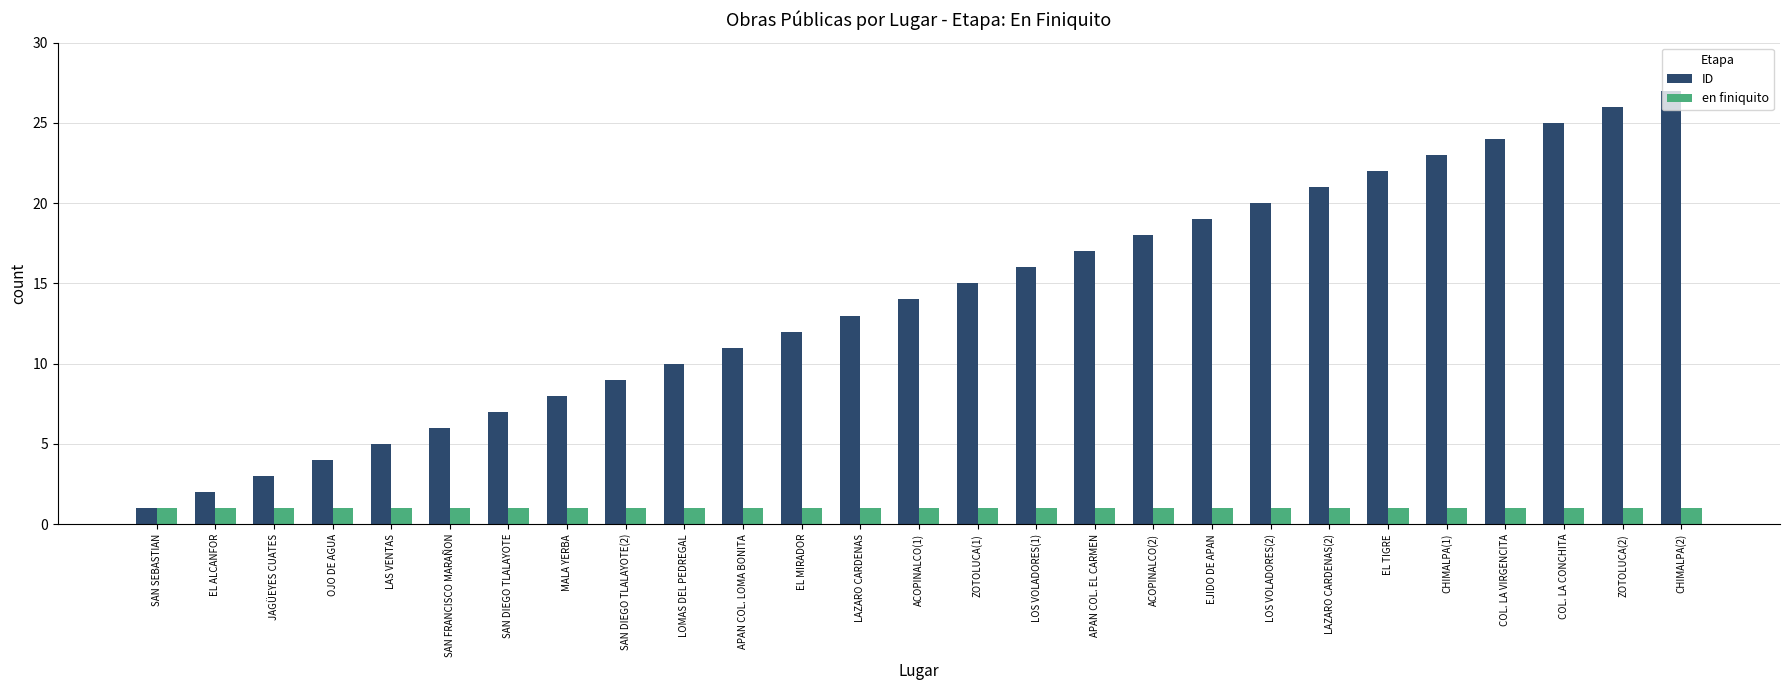

Is it true that ID equals 26 at ZOTOLUCA(2)?

True